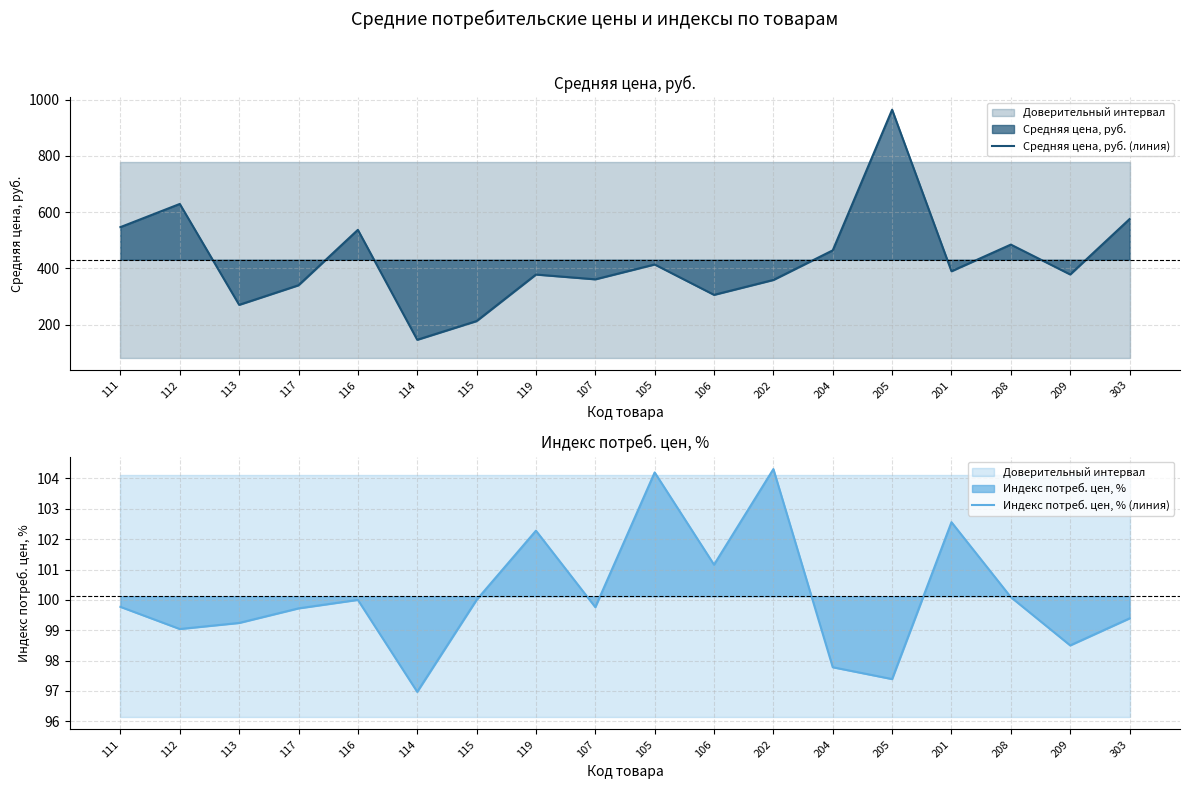

What position from the right is 115?

12